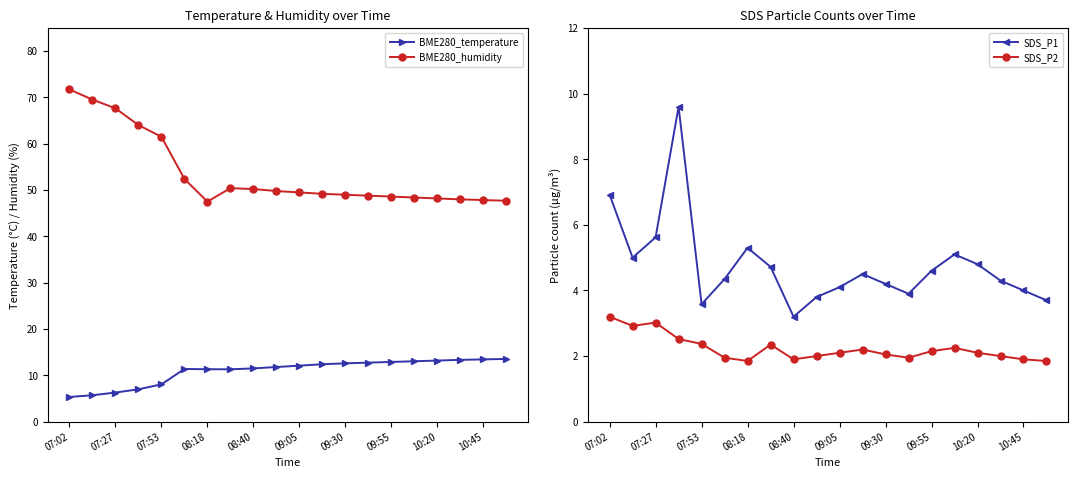

True or false: SDS_P1 and SDS_P2 cross at least once.

False